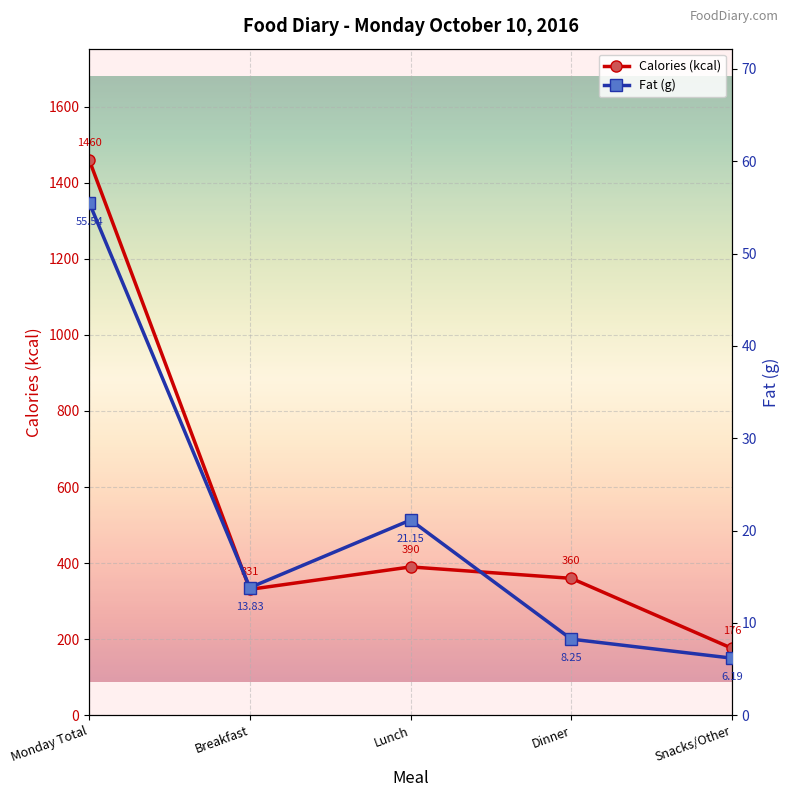

Which has a higher value, Breakfast or Monday Total?

Monday Total